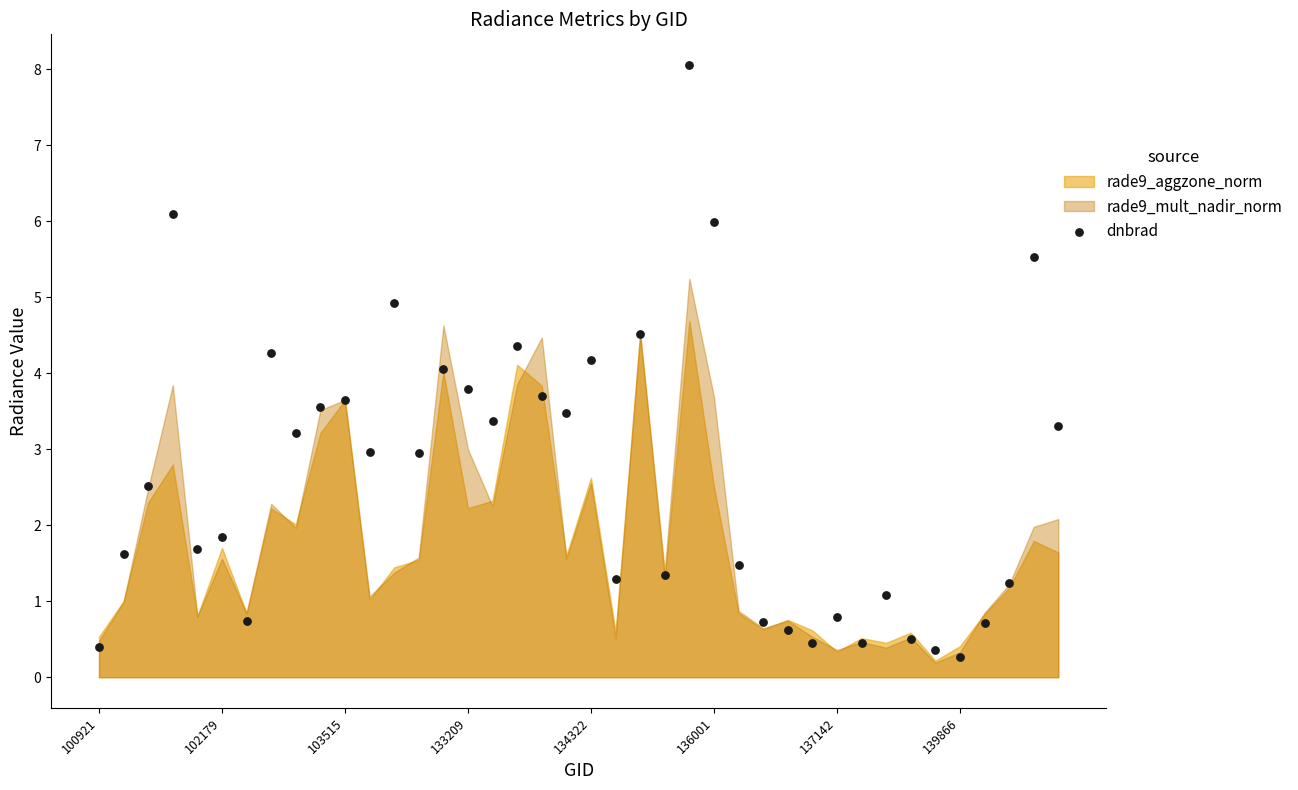

What is the range of Y values (max minus min)?

7.8